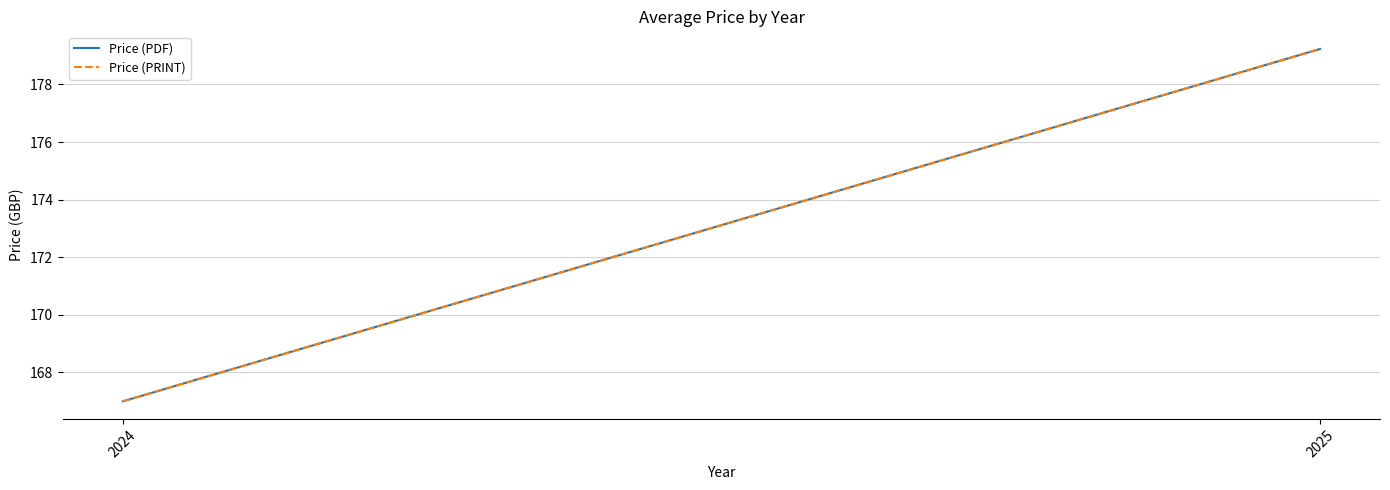

How many distinct data groups are displayed?

2